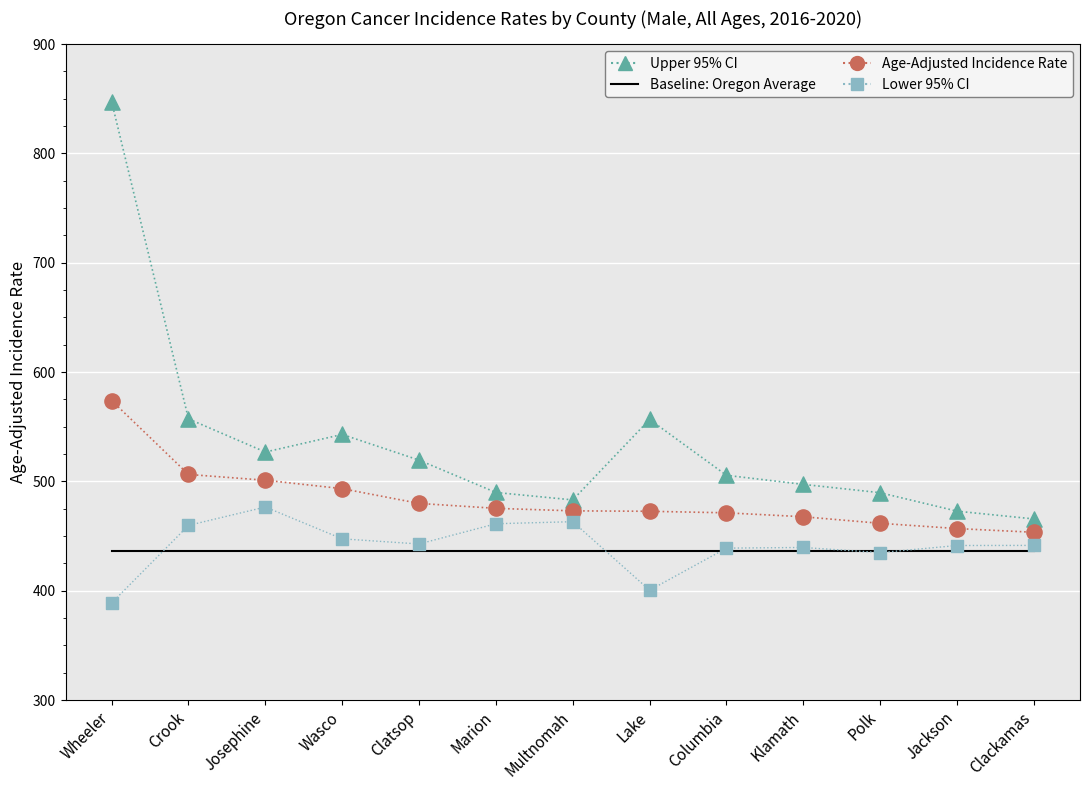

Which series has the largest range (max minus min)?

Upper 95% CI